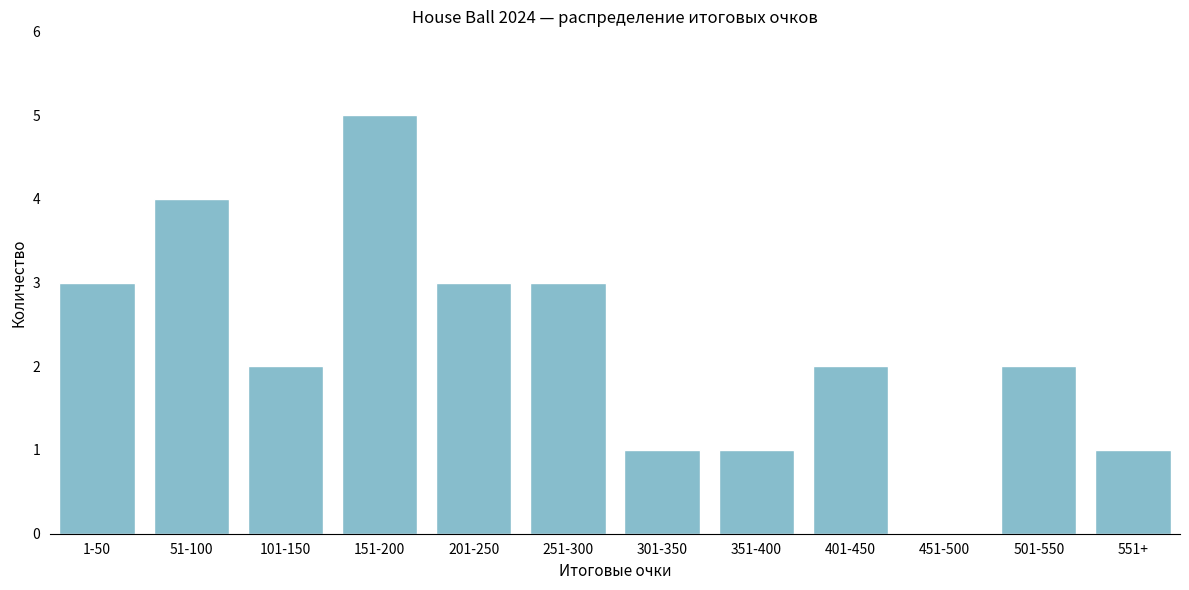

Reading left to right, list all the values displayed in this chart.

1-50=3	51-100=4	101-150=2	151-200=5	201-250=3	251-300=3	301-350=1	351-400=1	401-450=2	451-500=0	501-550=2	551+=1